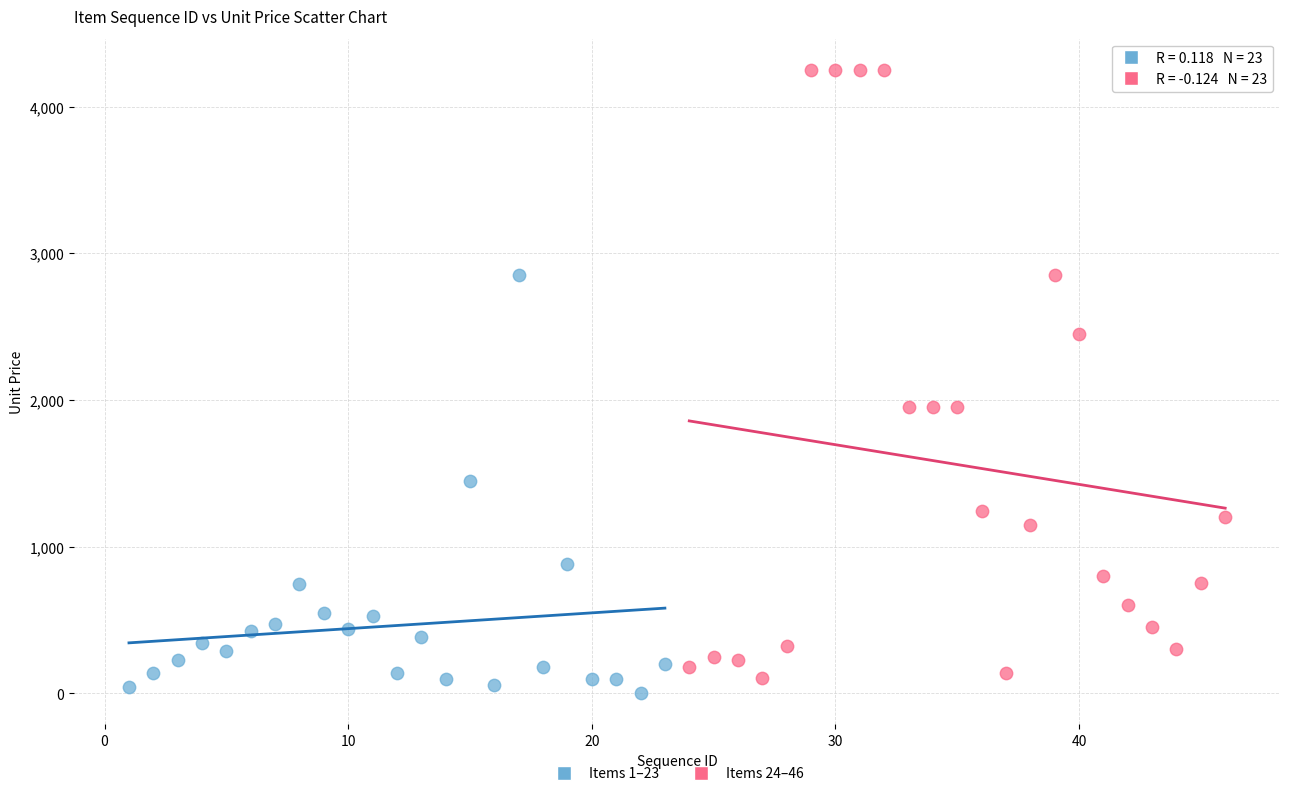

Which series has the widest spread of Y values?

Items 24–46